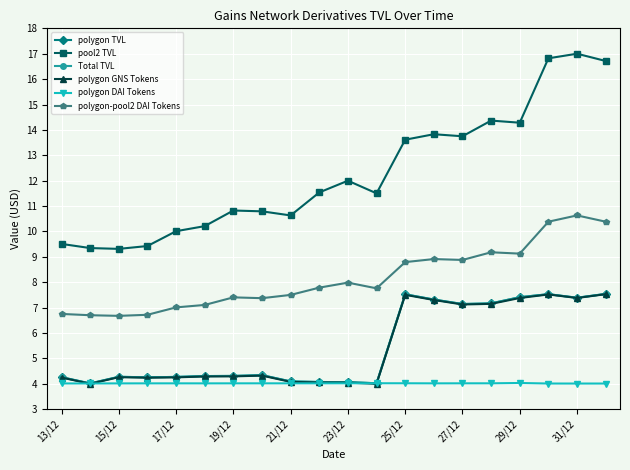

What is the sum of all polygon TVL values?

109.3